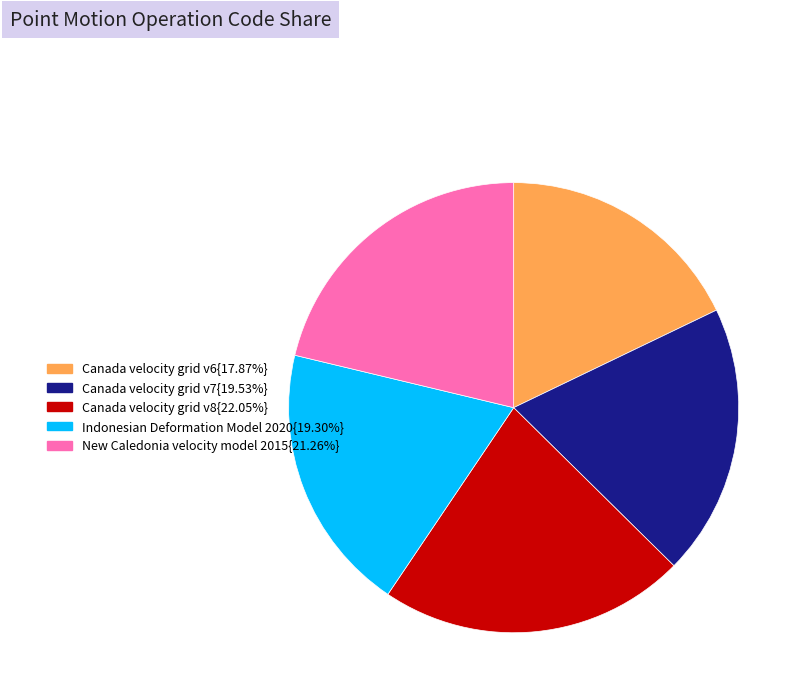

Is there any slice that represents more than half of the pie?

No